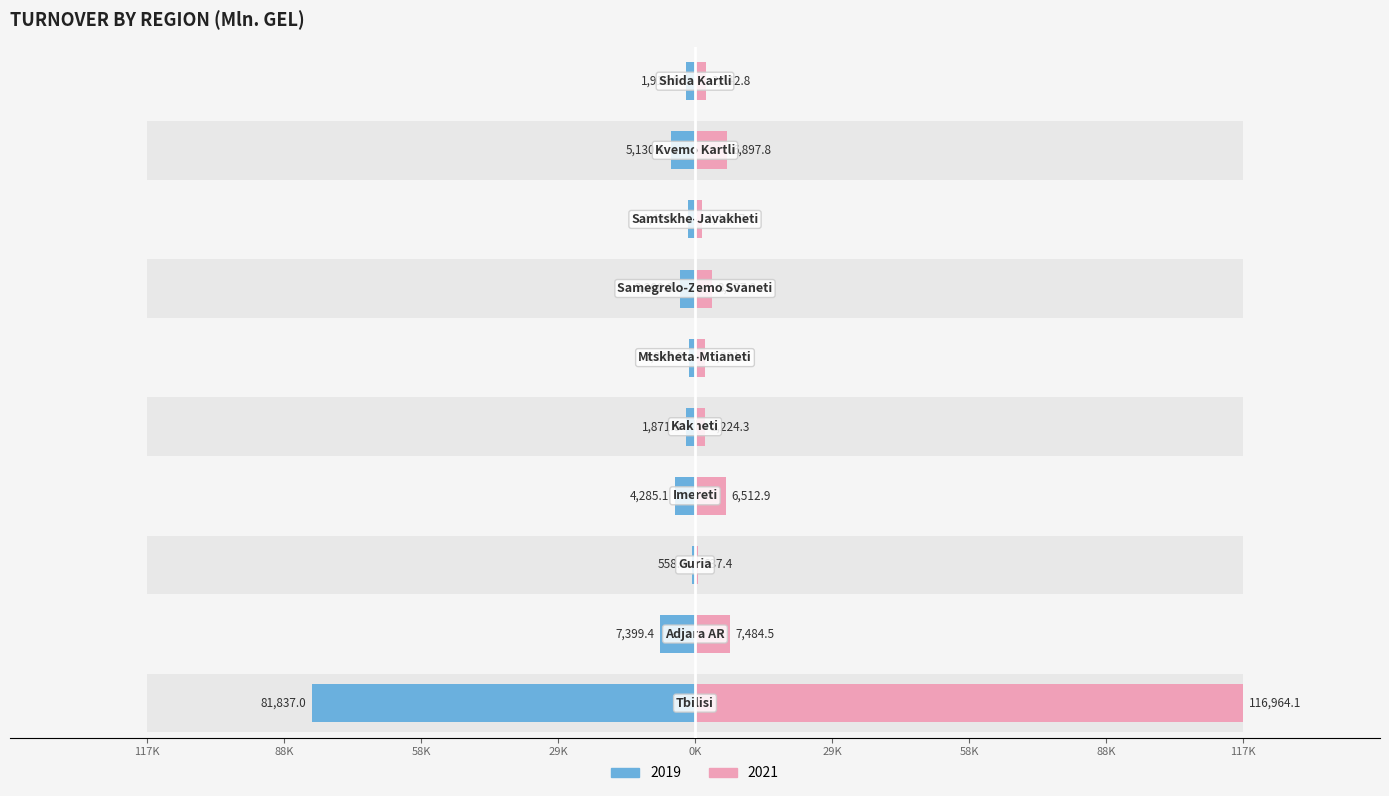

The value of 2021 at Shida Kartli is 2342.8. True or false?

True